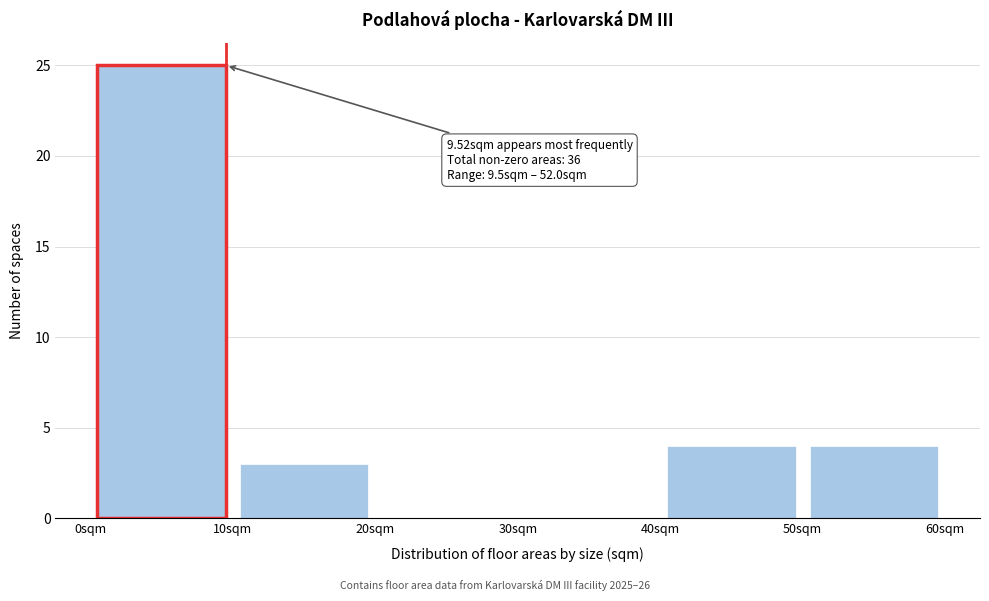

Over which range of the x-axis is the bar tallest?

0 to 10